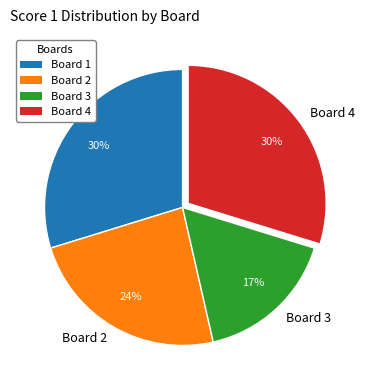

How many segments does this pie chart have?

4